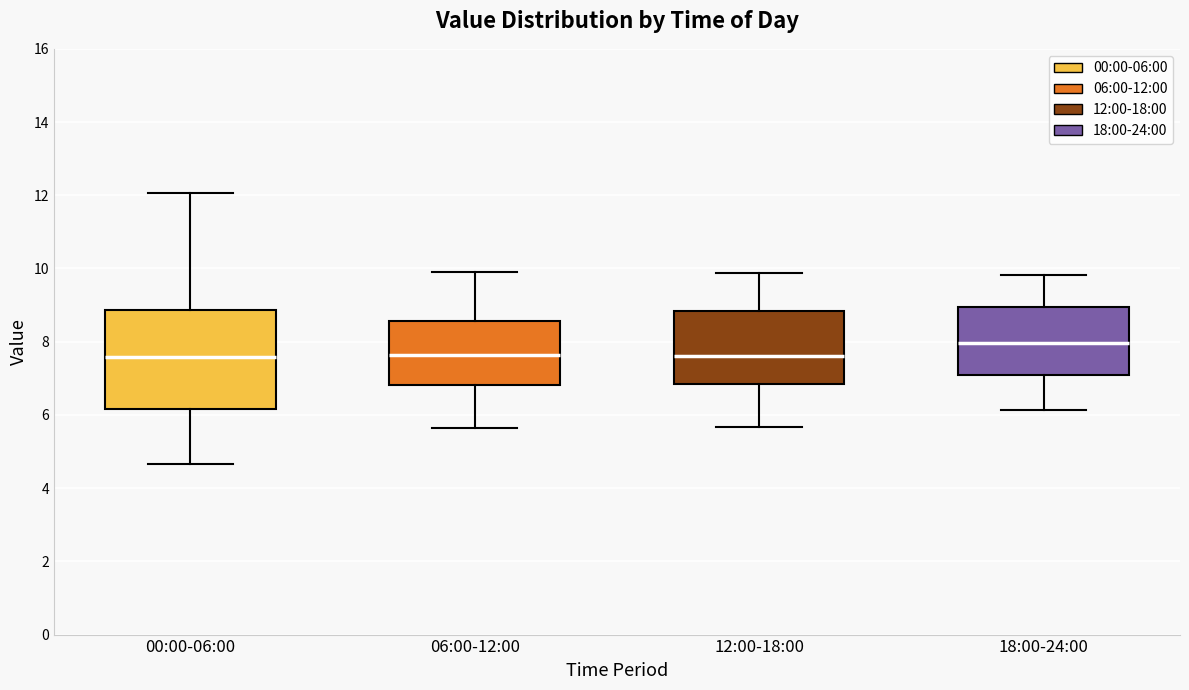

Where does the upper whisker of the box for 12:00-18:00 end on the y-axis? The values are not printed on the chart, so give them approximately, as read against the axis.

9.8